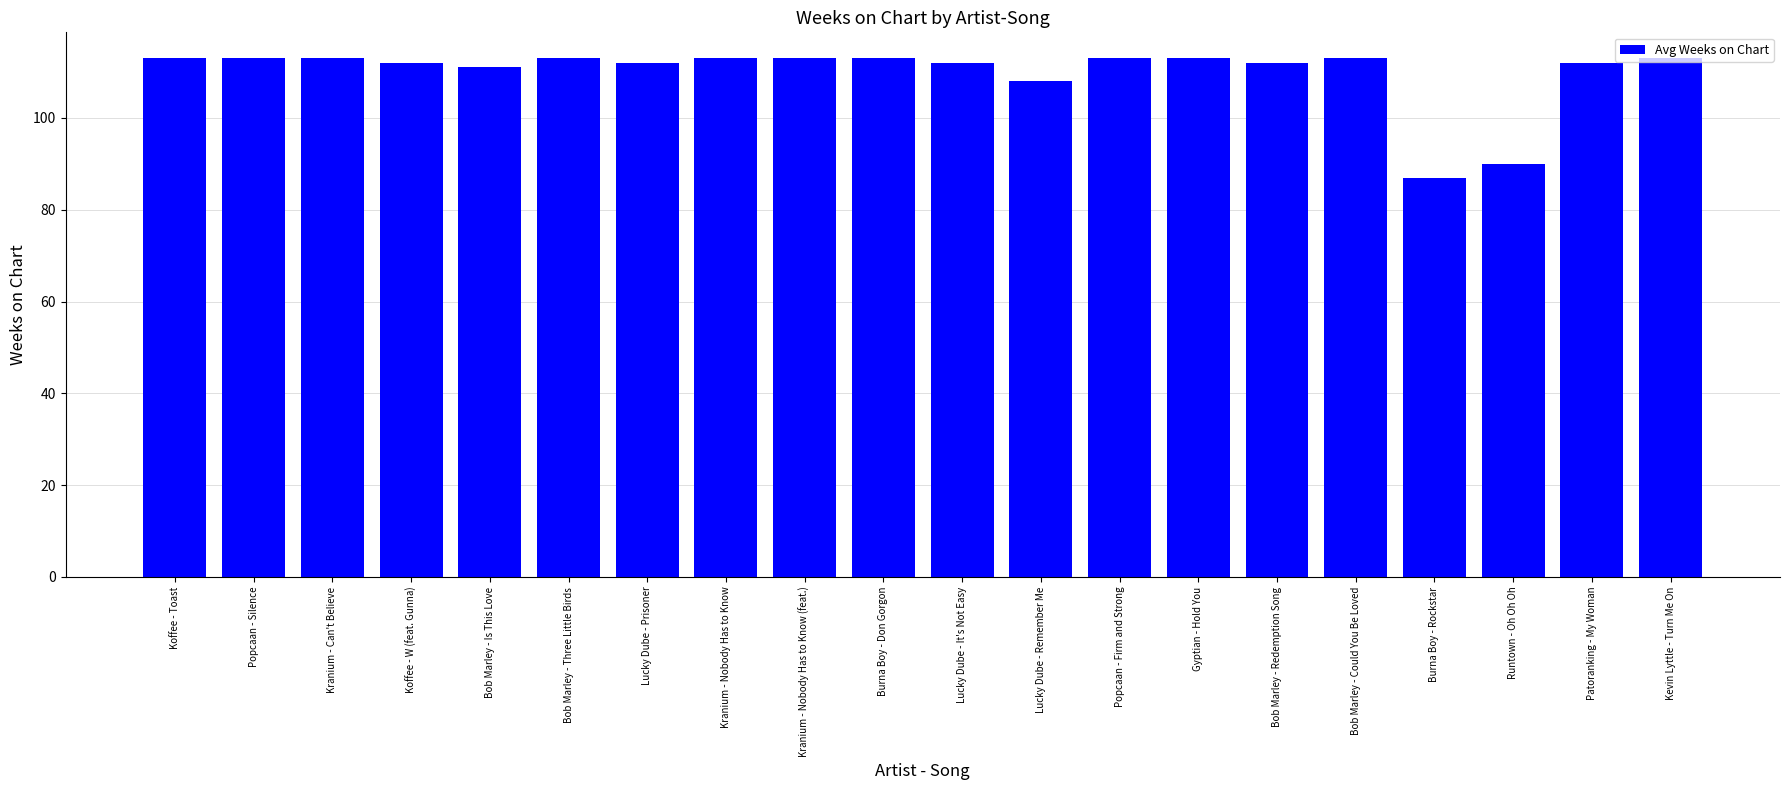

The value at Popcaan - Silence is 52. True or false?

False